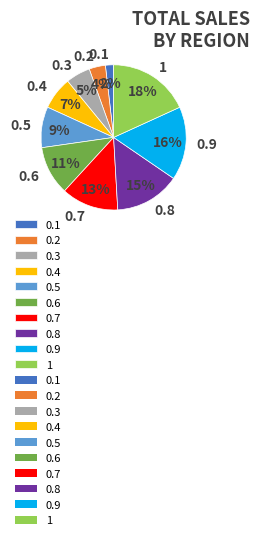

What percentage is the 0.4 slice, to the nearest percent?

7%